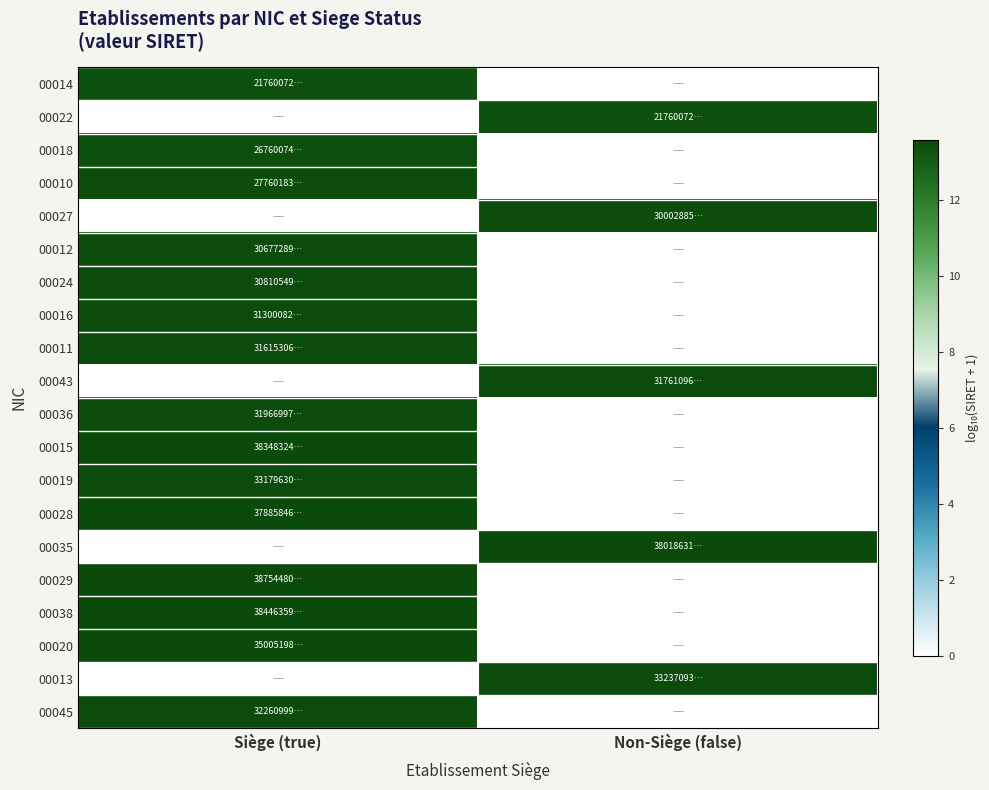

Reading left to right, extract all data points from this chart.

00014: Siège (true)=13.3	Non-Siège (false)=0.0
00022: Siège (true)=0.0	Non-Siège (false)=13.3
00018: Siège (true)=13.4	Non-Siège (false)=0.0
00010: Siège (true)=13.4	Non-Siège (false)=0.0
00027: Siège (true)=0.0	Non-Siège (false)=13.5
00012: Siège (true)=13.5	Non-Siège (false)=0.0
00024: Siège (true)=13.5	Non-Siège (false)=0.0
00016: Siège (true)=13.5	Non-Siège (false)=0.0
00011: Siège (true)=13.5	Non-Siège (false)=0.0
00043: Siège (true)=0.0	Non-Siège (false)=13.5
00036: Siège (true)=13.5	Non-Siège (false)=0.0
00015: Siège (true)=13.6	Non-Siège (false)=0.0
00019: Siège (true)=13.5	Non-Siège (false)=0.0
00028: Siège (true)=13.6	Non-Siège (false)=0.0
00035: Siège (true)=0.0	Non-Siège (false)=13.6
00029: Siège (true)=13.6	Non-Siège (false)=0.0
00038: Siège (true)=13.6	Non-Siège (false)=0.0
00020: Siège (true)=13.5	Non-Siège (false)=0.0
00013: Siège (true)=0.0	Non-Siège (false)=13.5
00045: Siège (true)=13.5	Non-Siège (false)=0.0